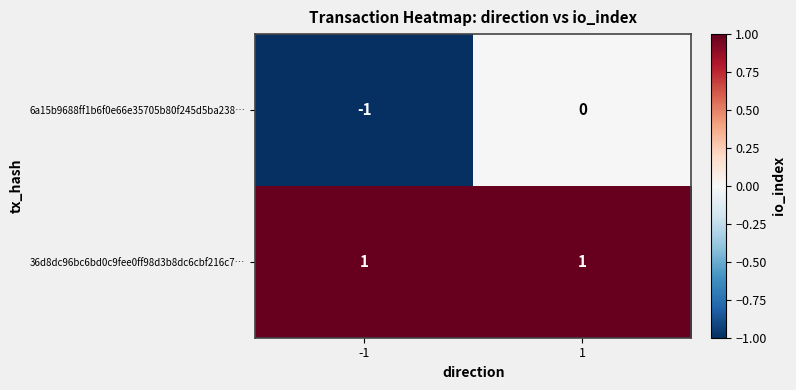

Which series has the largest range (max minus min)?

6a15b9688ff1b6f0e66e35705b80f245d5ba238…